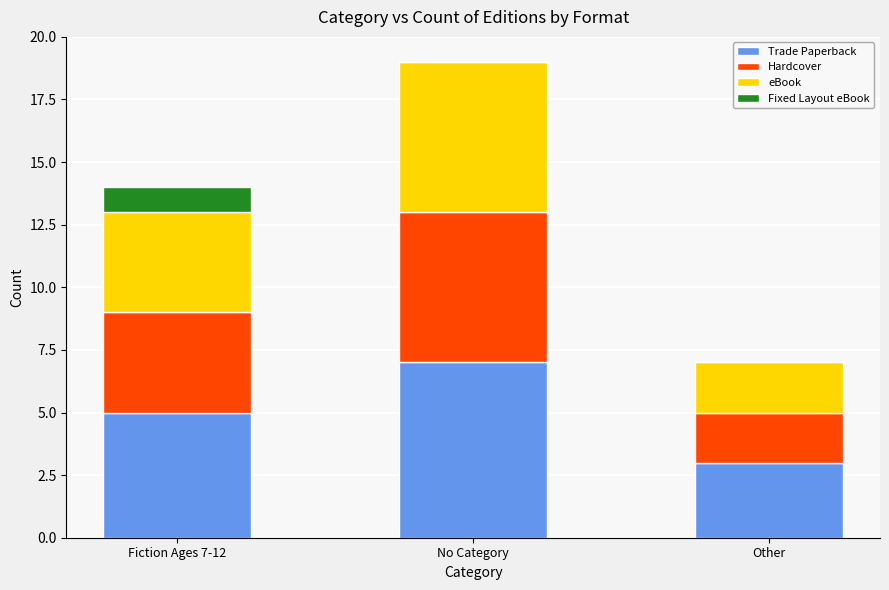

The value of Trade Paperback at Other is 3. True or false?

True